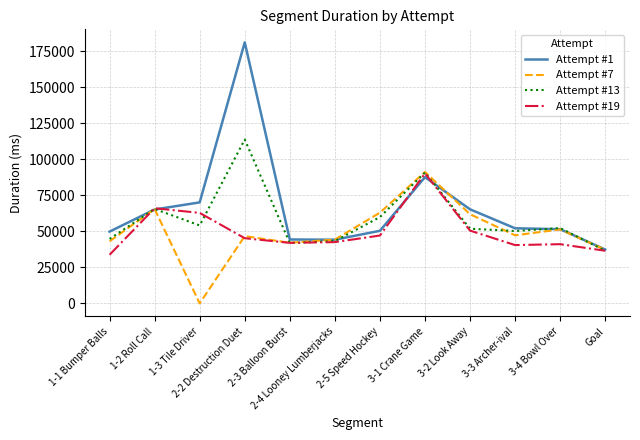

Where does the Attempt #7 series first go above 47244?

1-2 Roll Call